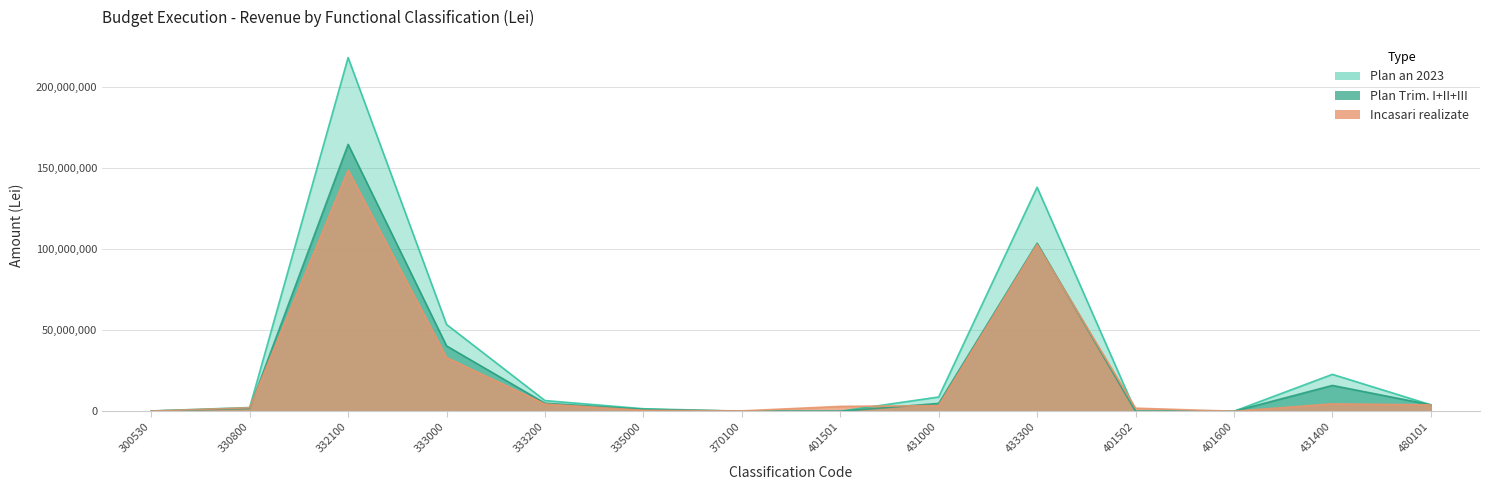

What is the label of the 1st point from the right?

480101